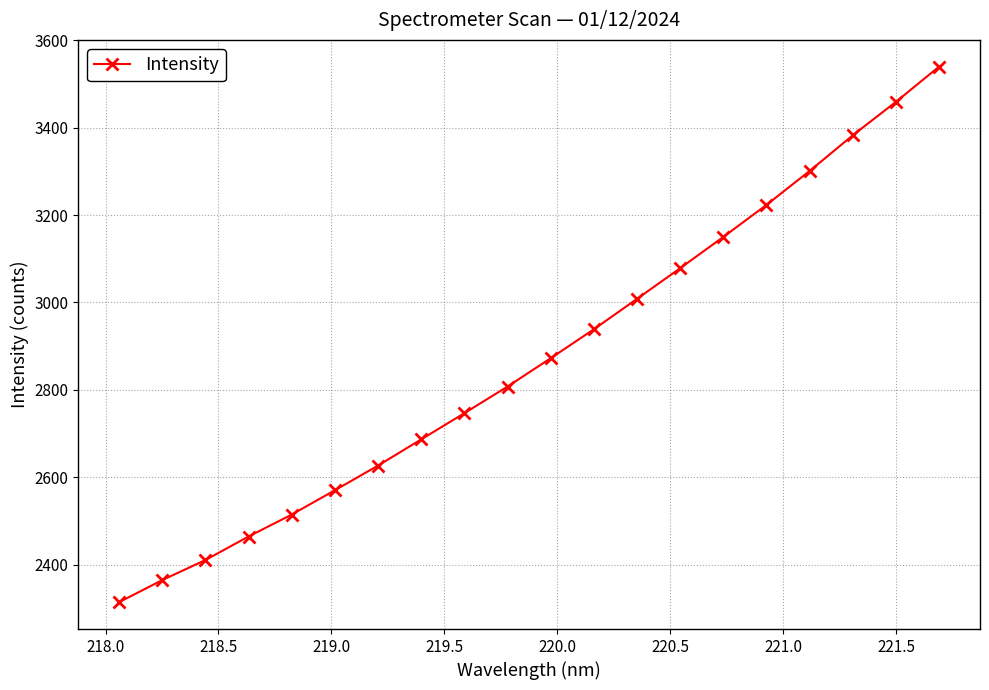

How many data points are less than 2872?

10